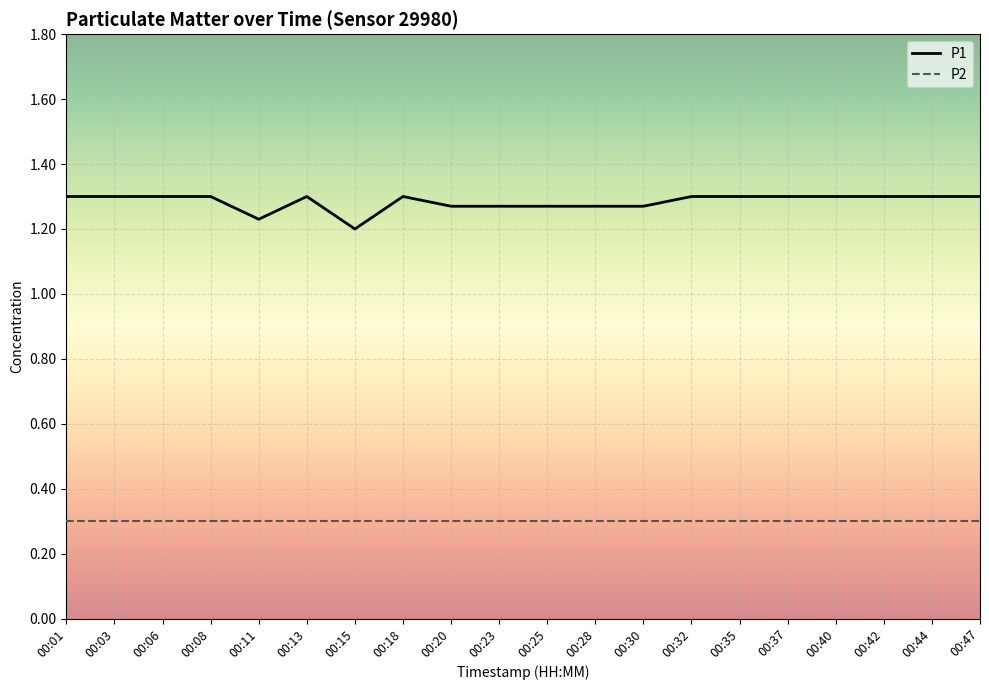

The P1 series shows 1.7 at 00:06. True or false?

False